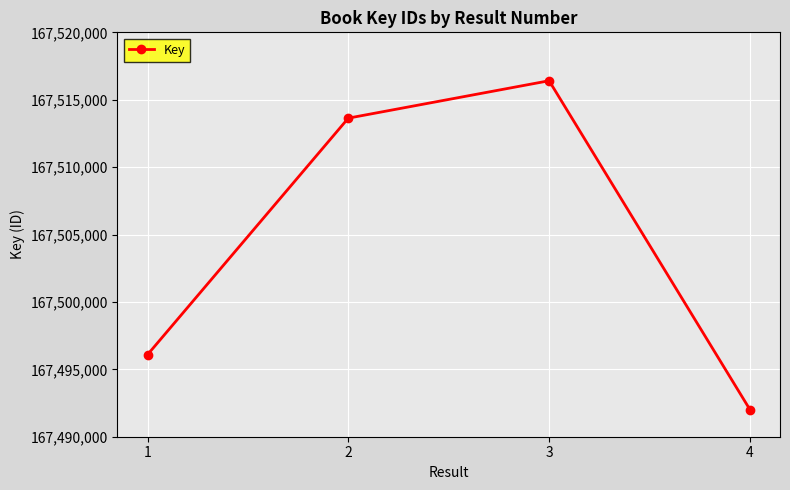

The value at 2 is 286603450. True or false?

False